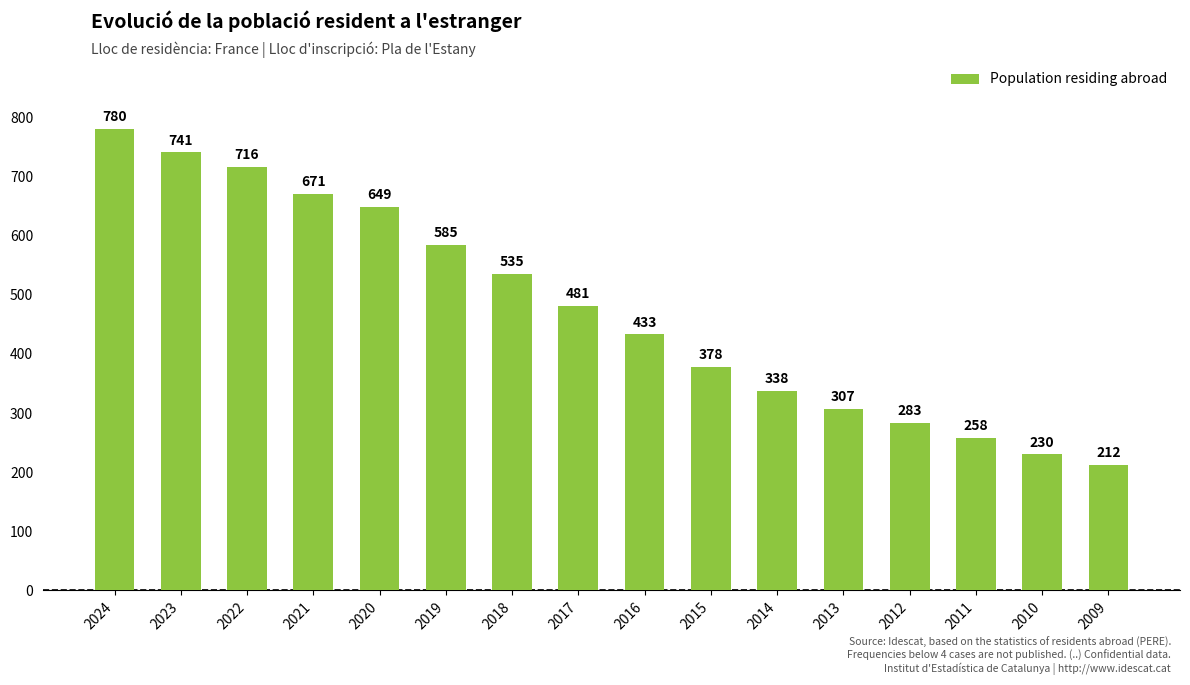

List the labels in order of value, largest first.

2024, 2023, 2022, 2021, 2020, 2019, 2018, 2017, 2016, 2015, 2014, 2013, 2012, 2011, 2010, 2009